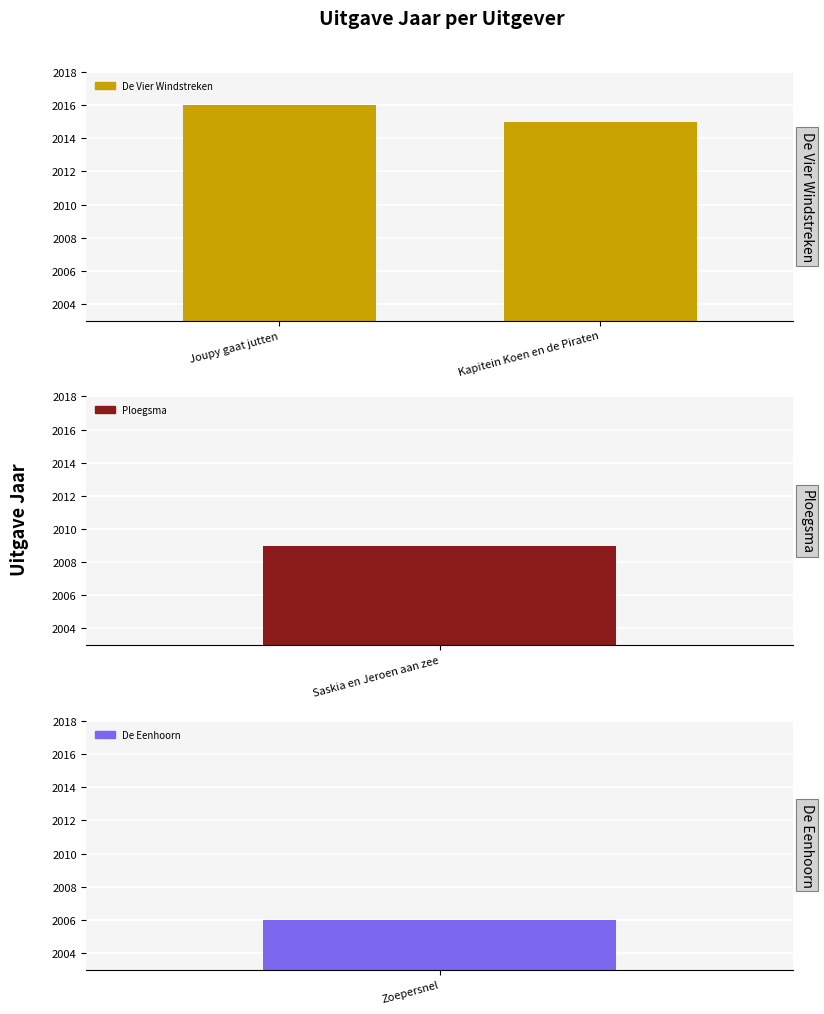

What is the label of the 1st bar from the left?

Joupy gaat jutten